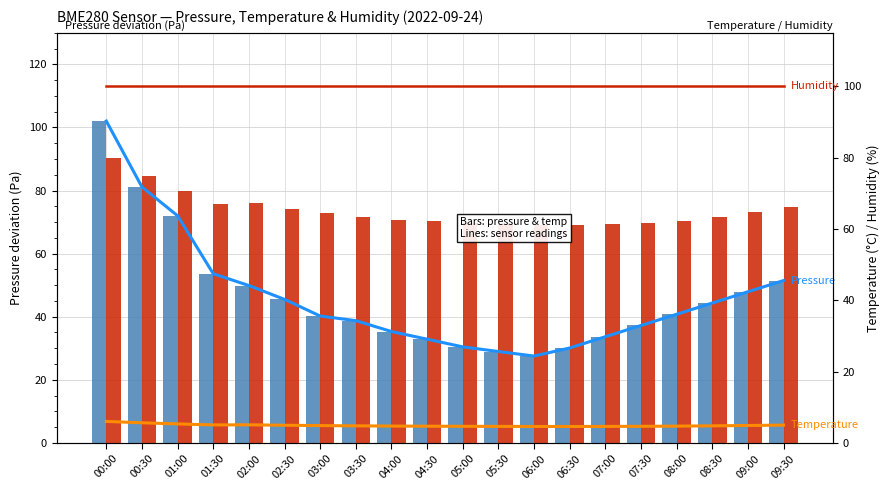

Does the chart contain stacked bars?

No